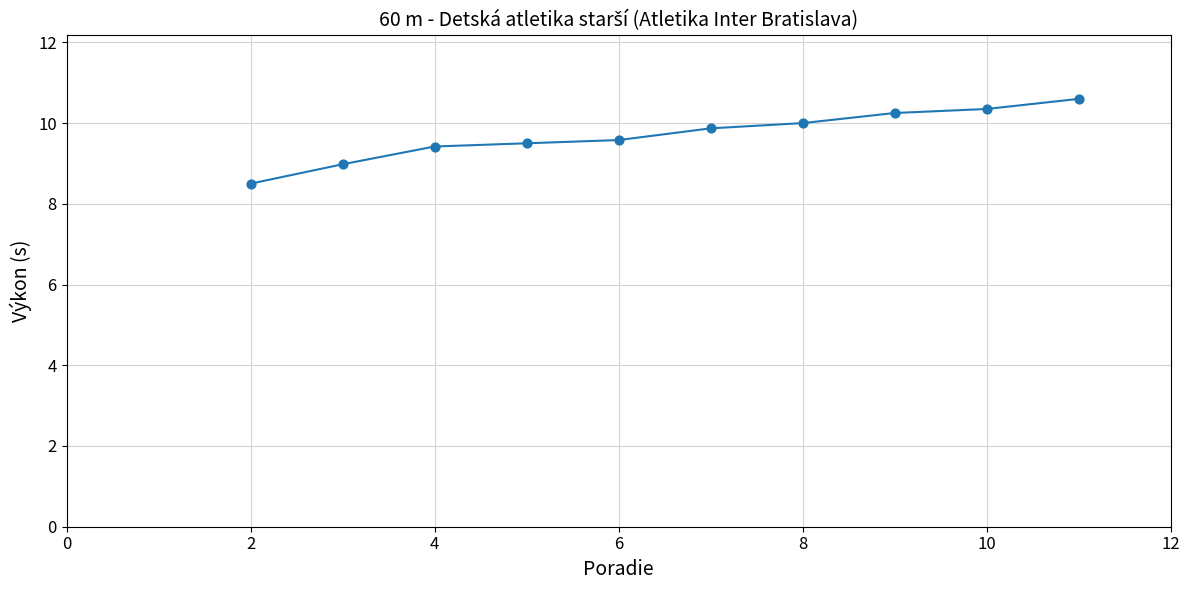

What is the maximum value shown in the chart?

10.6